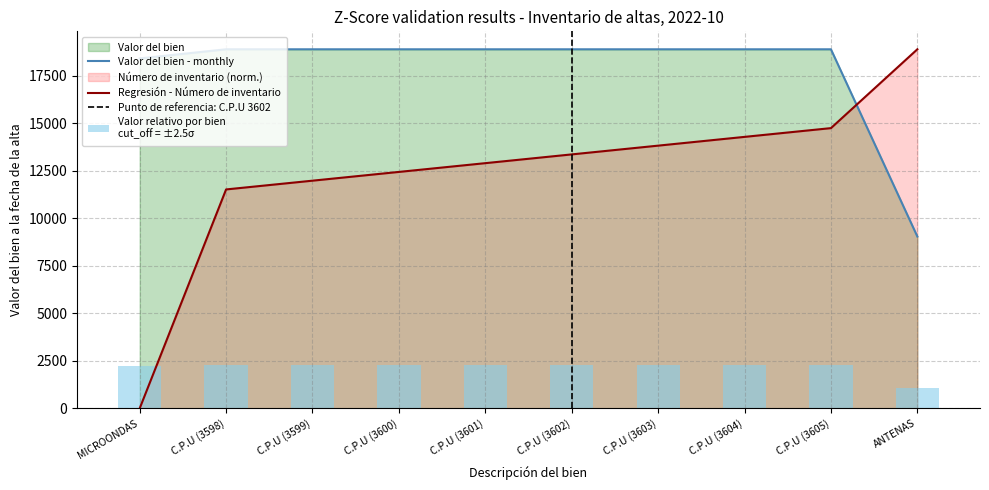

What is the spread (max minus min) of values at C.P.U (3604)?

4610.3